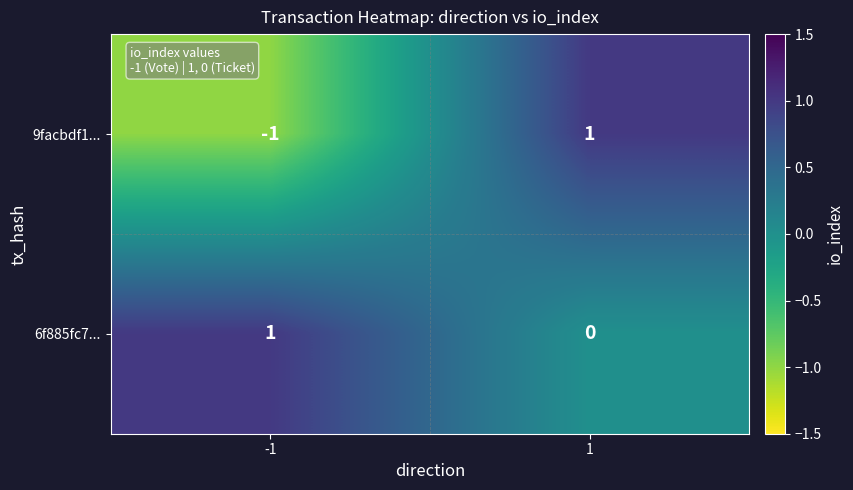

The value of 9facbdf1... at 1 is 1. True or false?

True